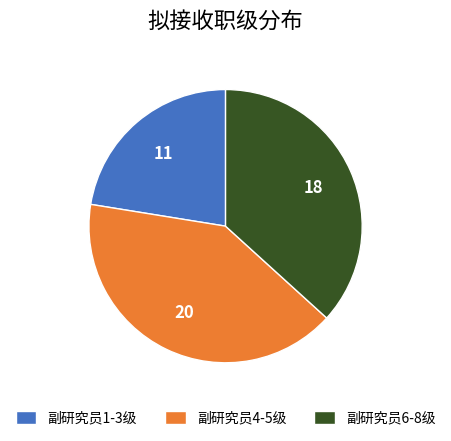

How many slices are in this pie chart?

3